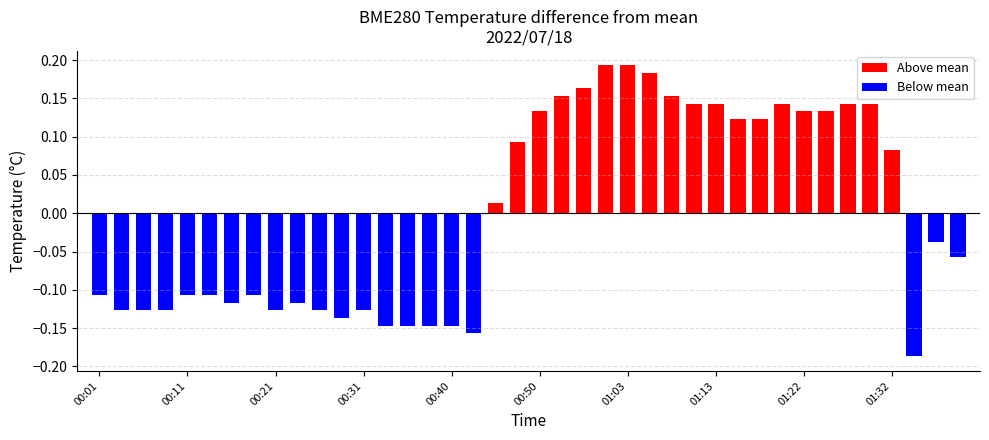

What position from the left is 2022/07/18 01:03?

25